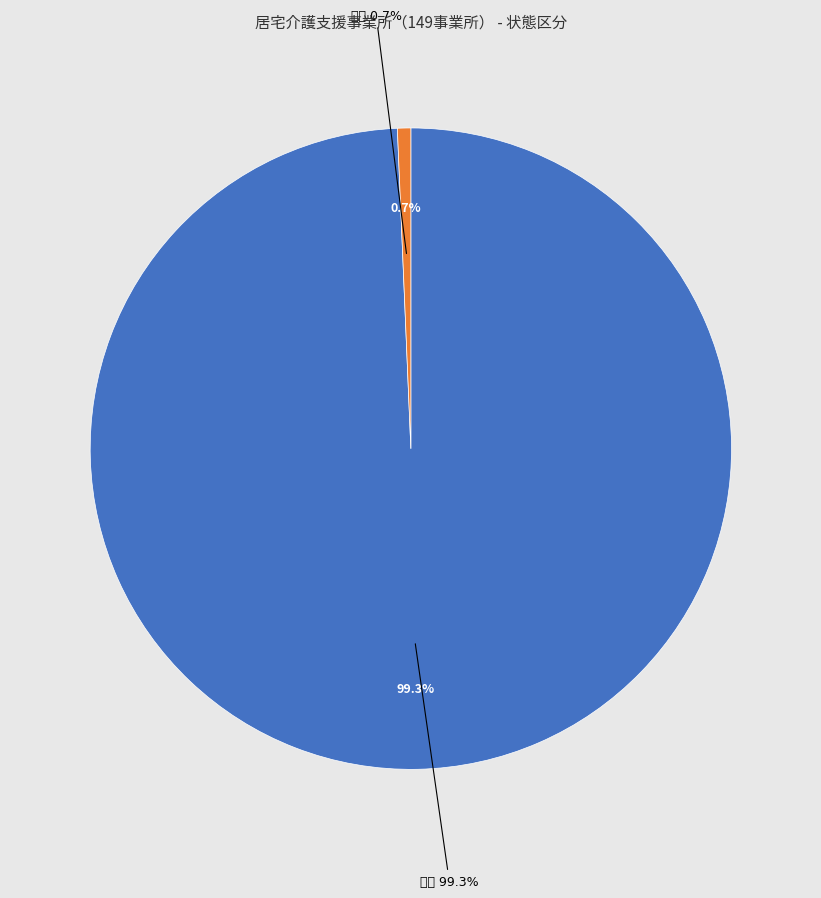

Count the number of slices in the pie.

2